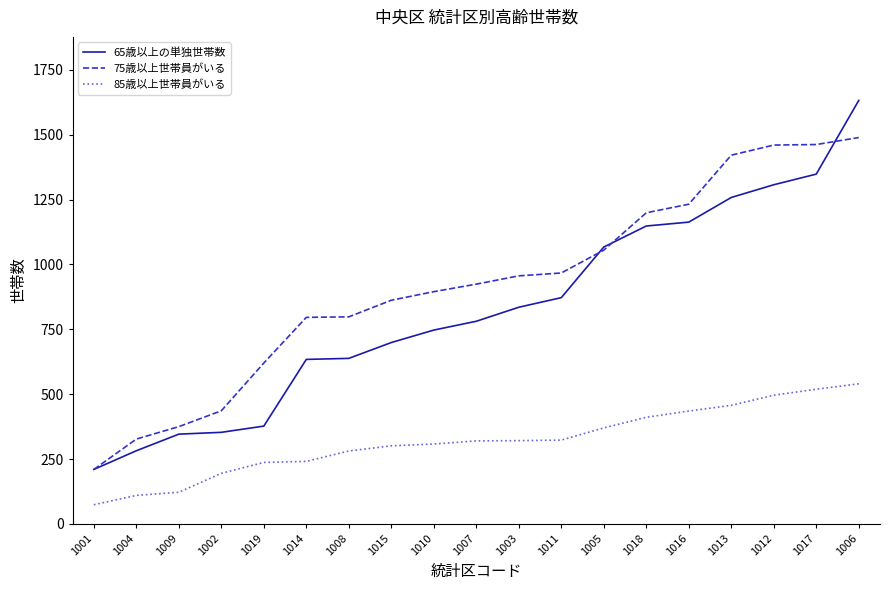

True or false: 85歳以上世帯員がいる and 75歳以上世帯員がいる intersect in this chart.

False